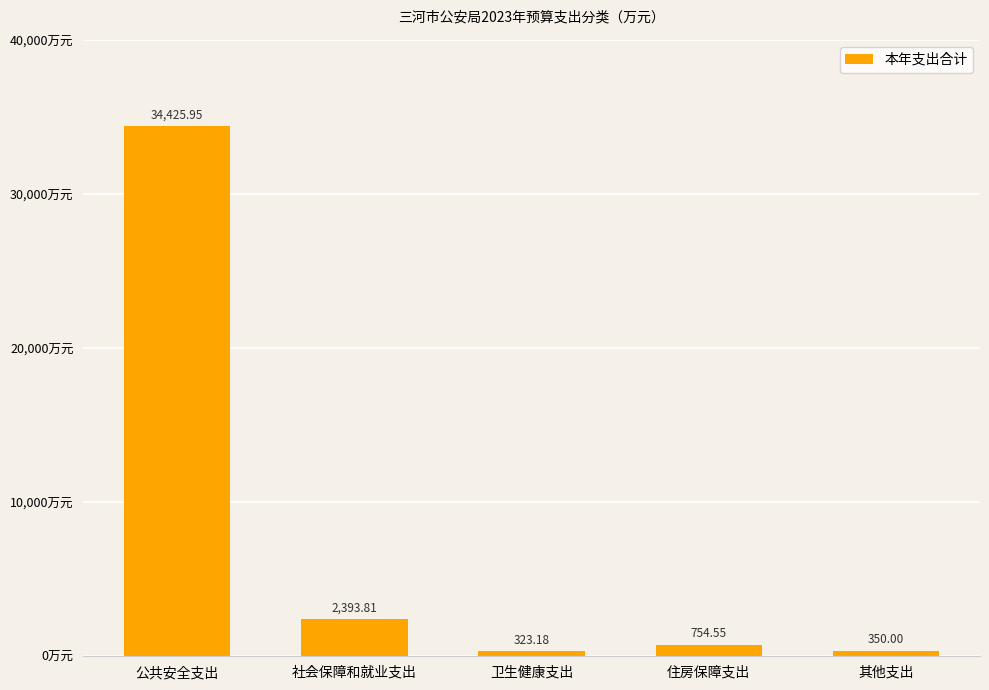

What is the label of the 2nd bar from the right?

住房保障支出